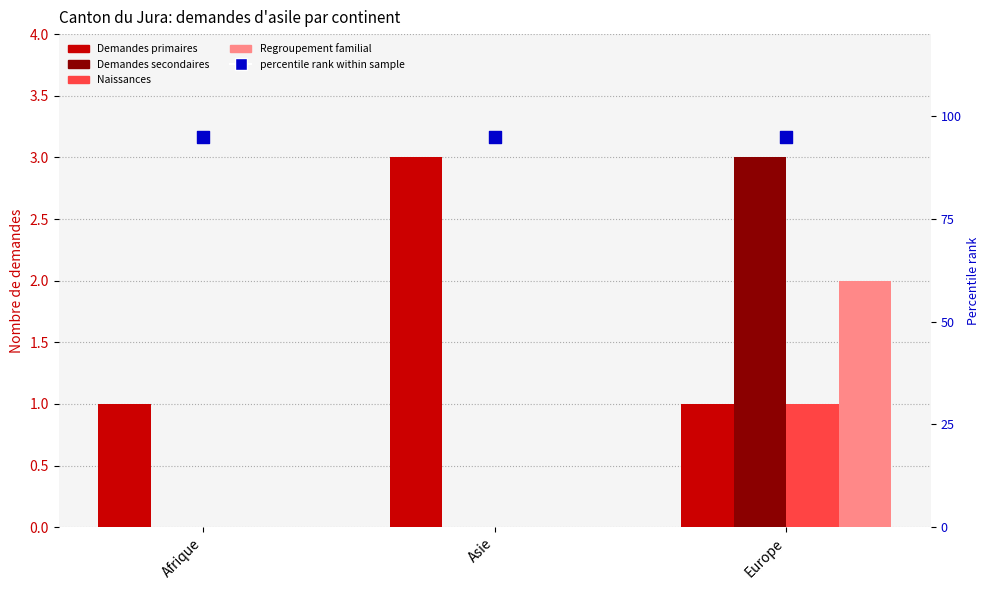

At how many categories does at least one series exceed 11?

3